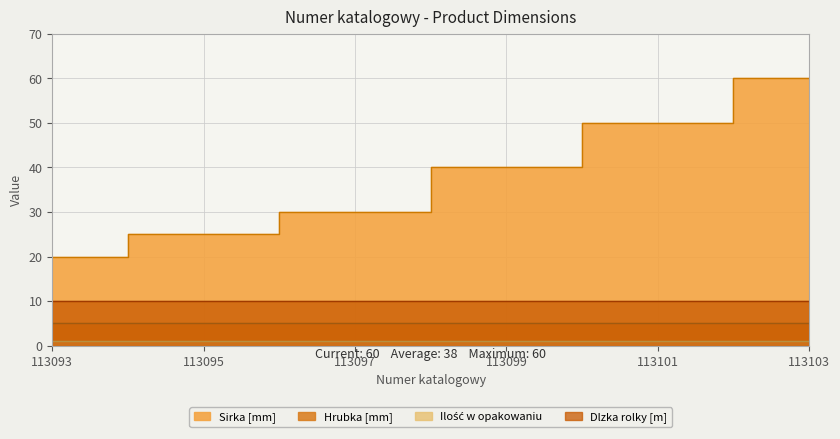

Count the number of data series in this chart.

4